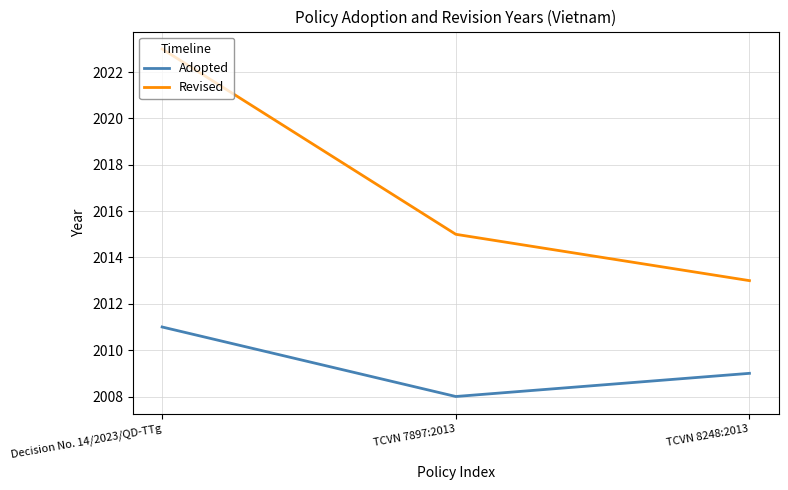

Reading left to right, extract all data points from this chart.

Adopted: Decision No. 14/2023/QD-TTg=2011	TCVN 7897:2013=2008	TCVN 8248:2013=2009
Revised: Decision No. 14/2023/QD-TTg=2023	TCVN 7897:2013=2015	TCVN 8248:2013=2013